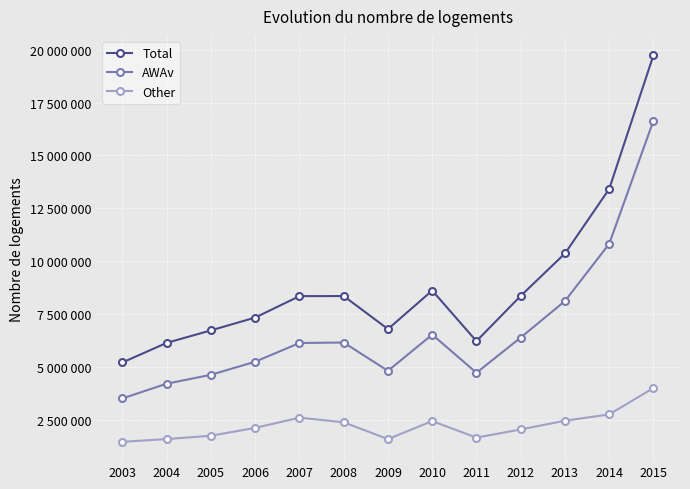

Rank the series by their maximum value, from lowest to highest.

Other, AWAv, Total